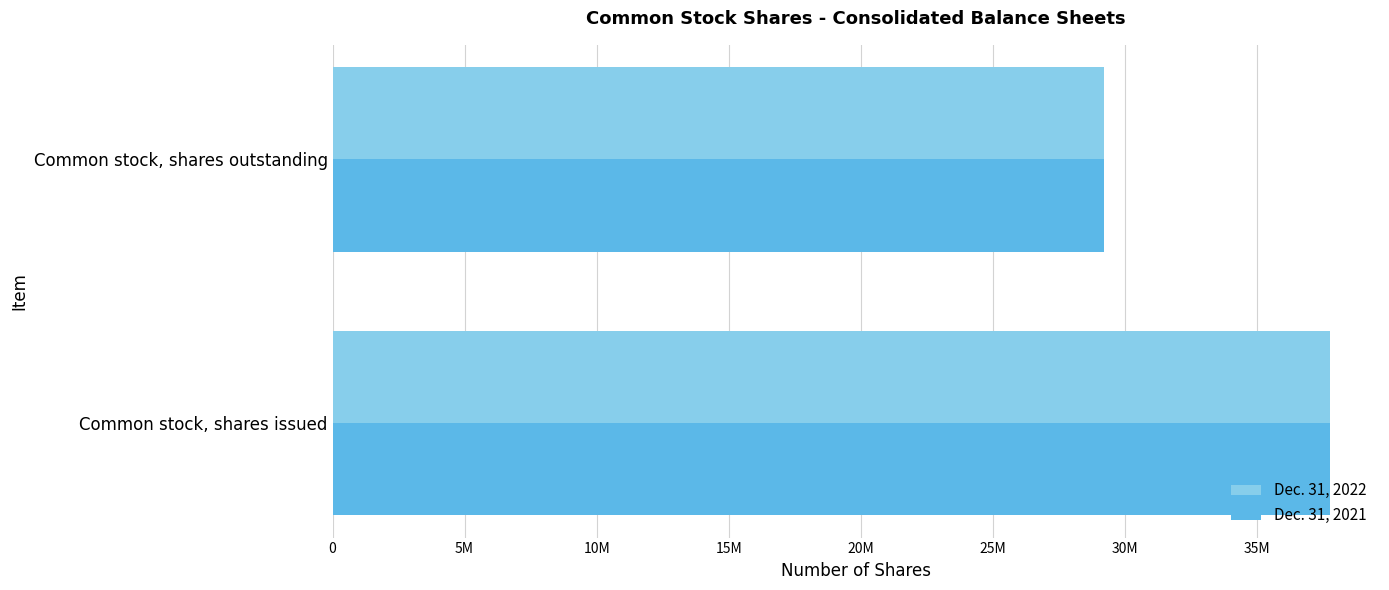

What are all the series names shown in the legend?

Dec. 31, 2022, Dec. 31, 2021